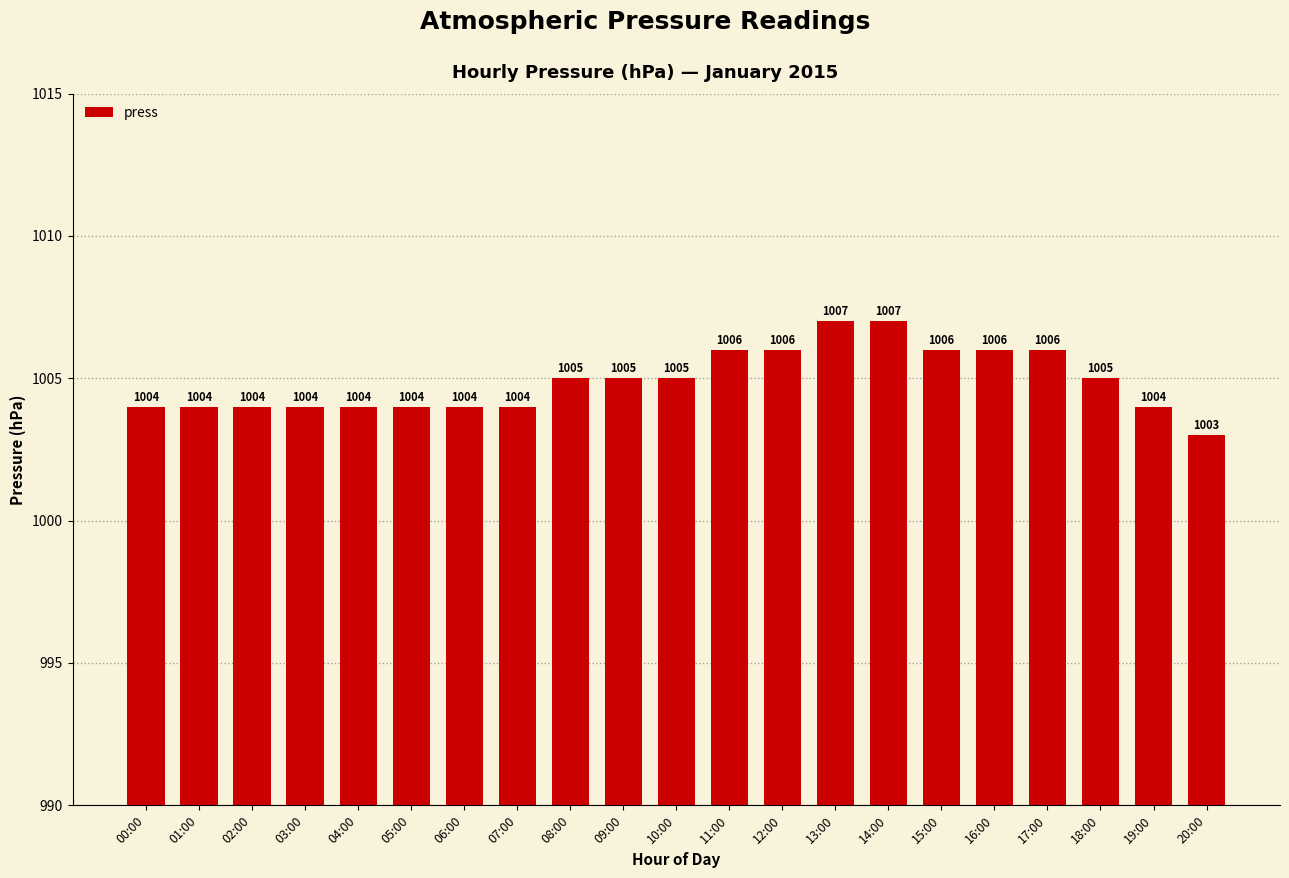

What is the maximum value shown in the chart?

1007